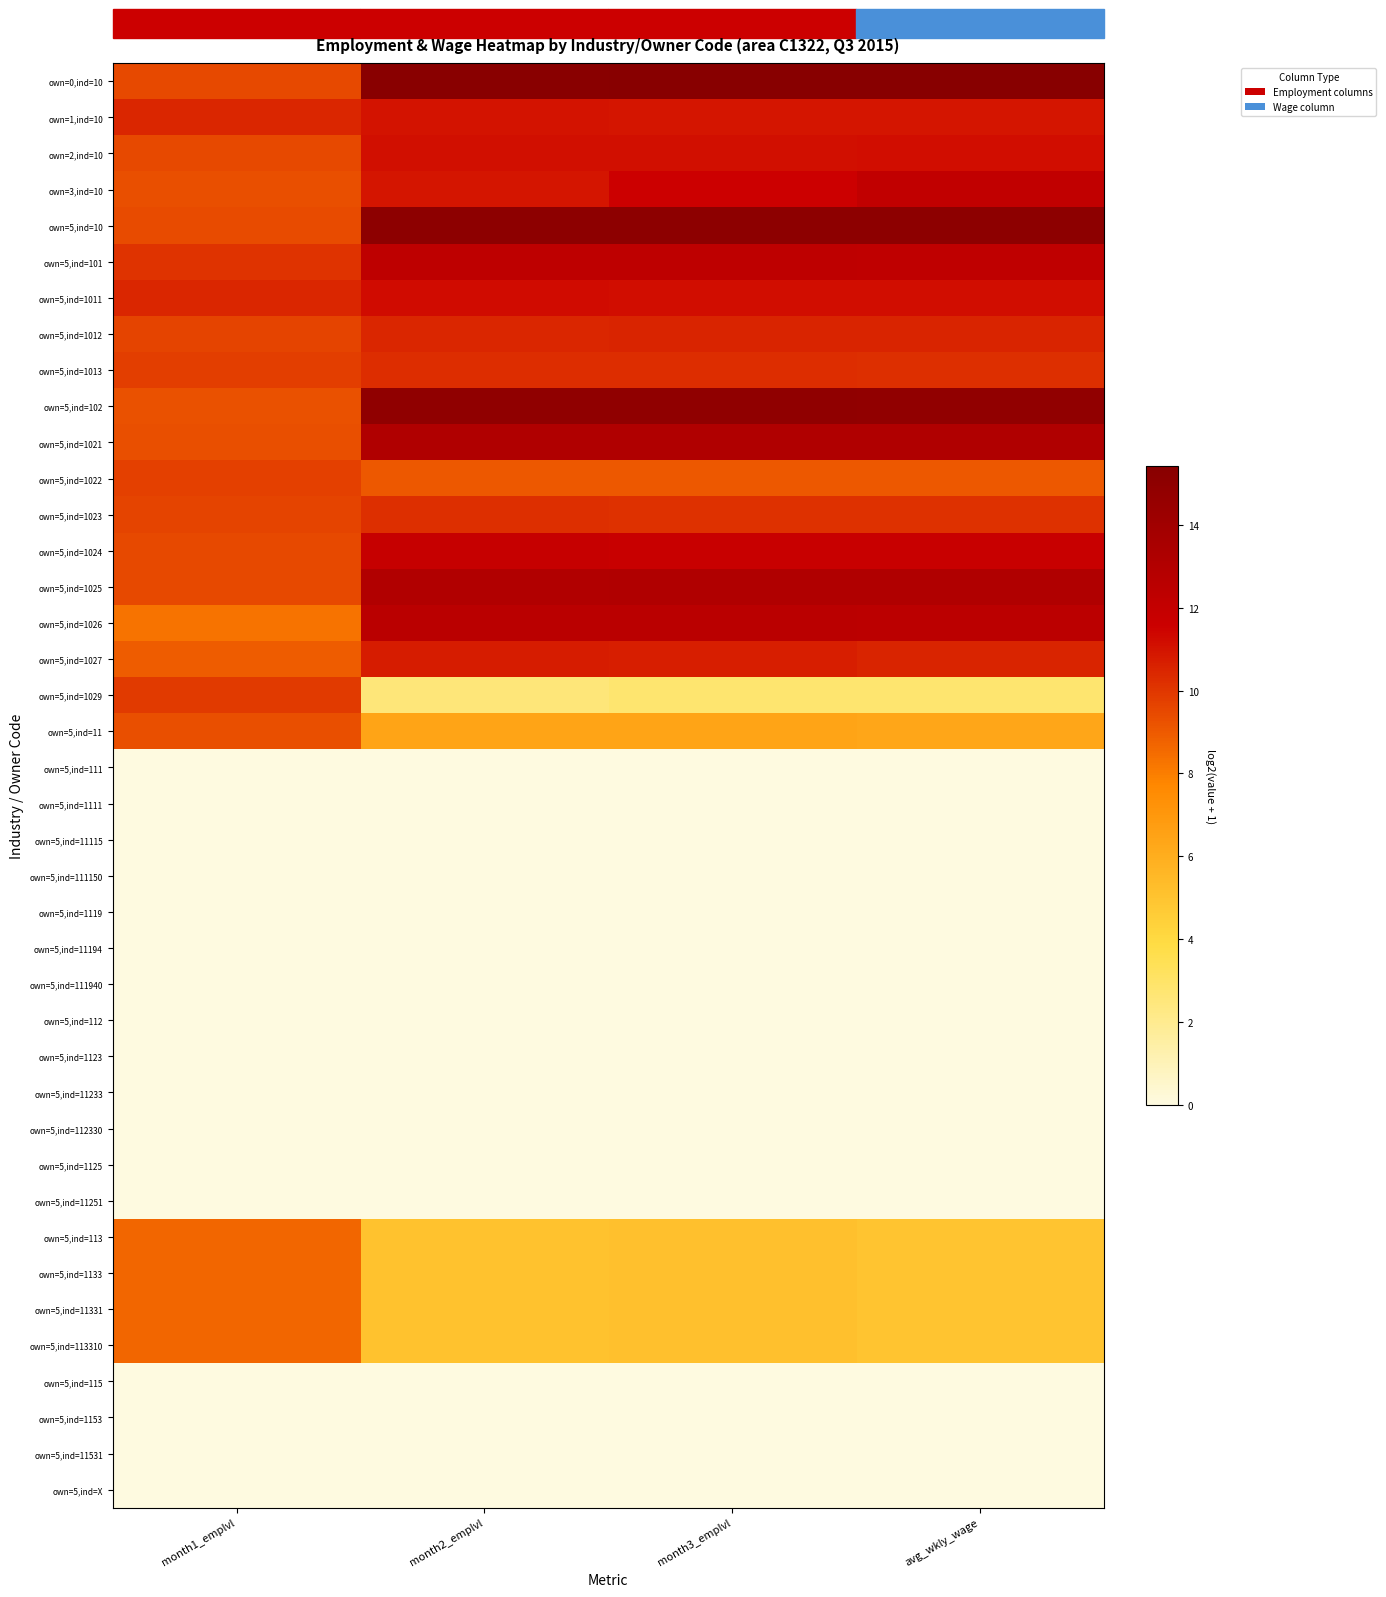

At which category does the chart reach its peak across all series?

avg_wkly_wage